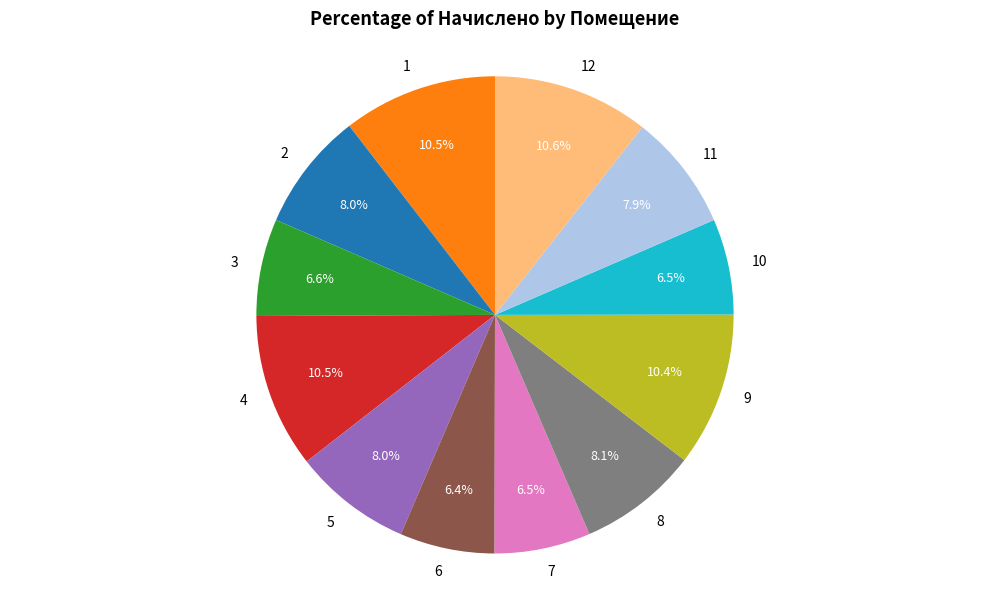

Is there any slice that represents more than half of the pie?

No